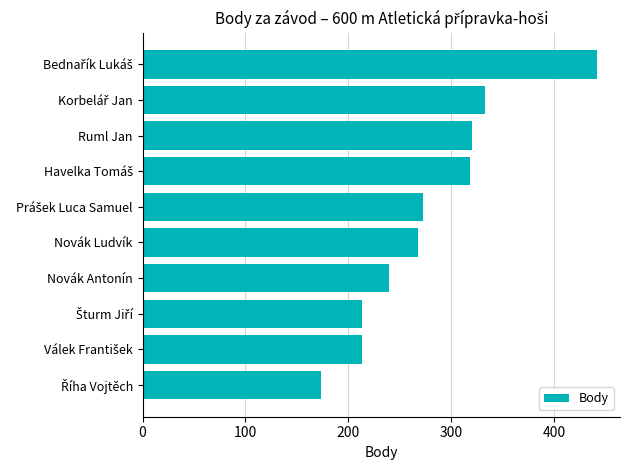

Reading top to bottom, what are all the values shown in this chart?

442	333	320	318	273	268	240	213	213	173